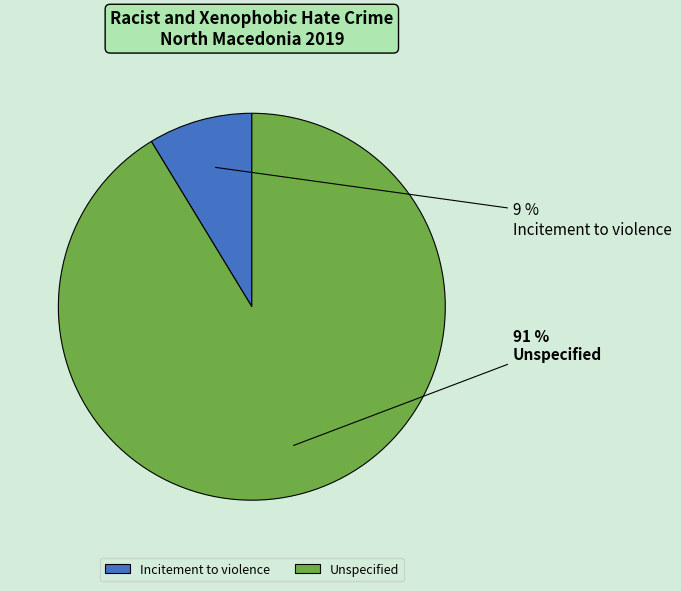

The Incitement to violence slice represents 9% of the pie. True or false?

True